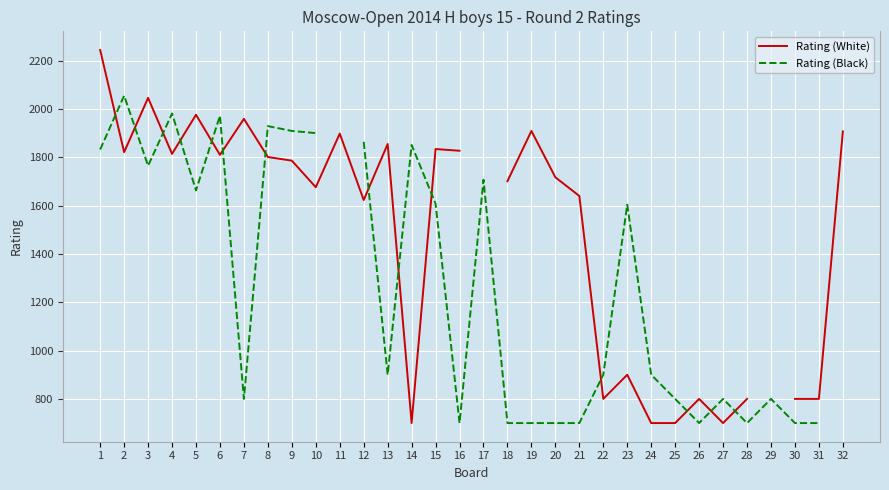

Rank the series by their average value, from highest to lowest.

Rating (White), Rating (Black)